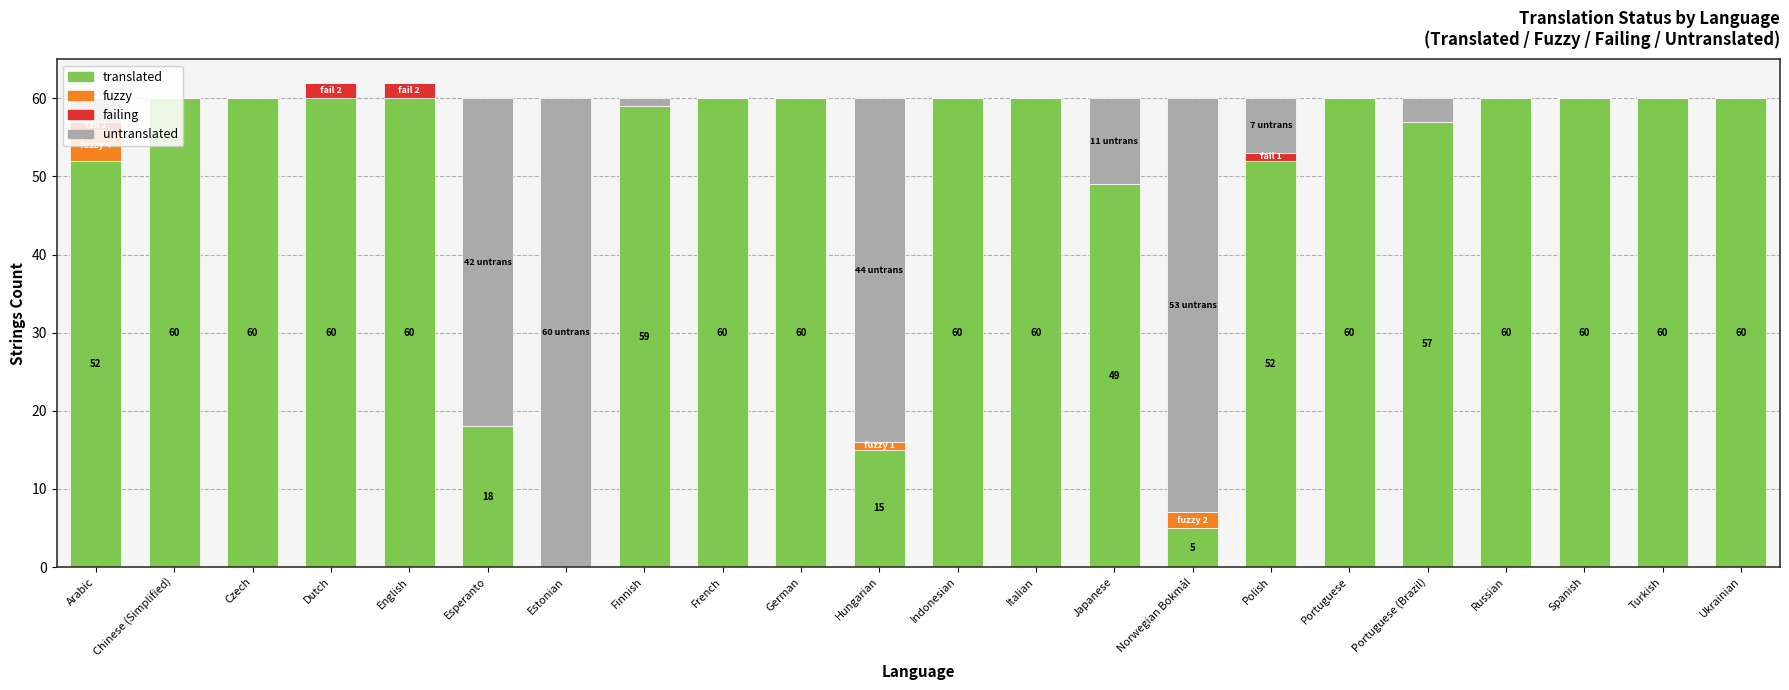

Are the bars horizontal?

No